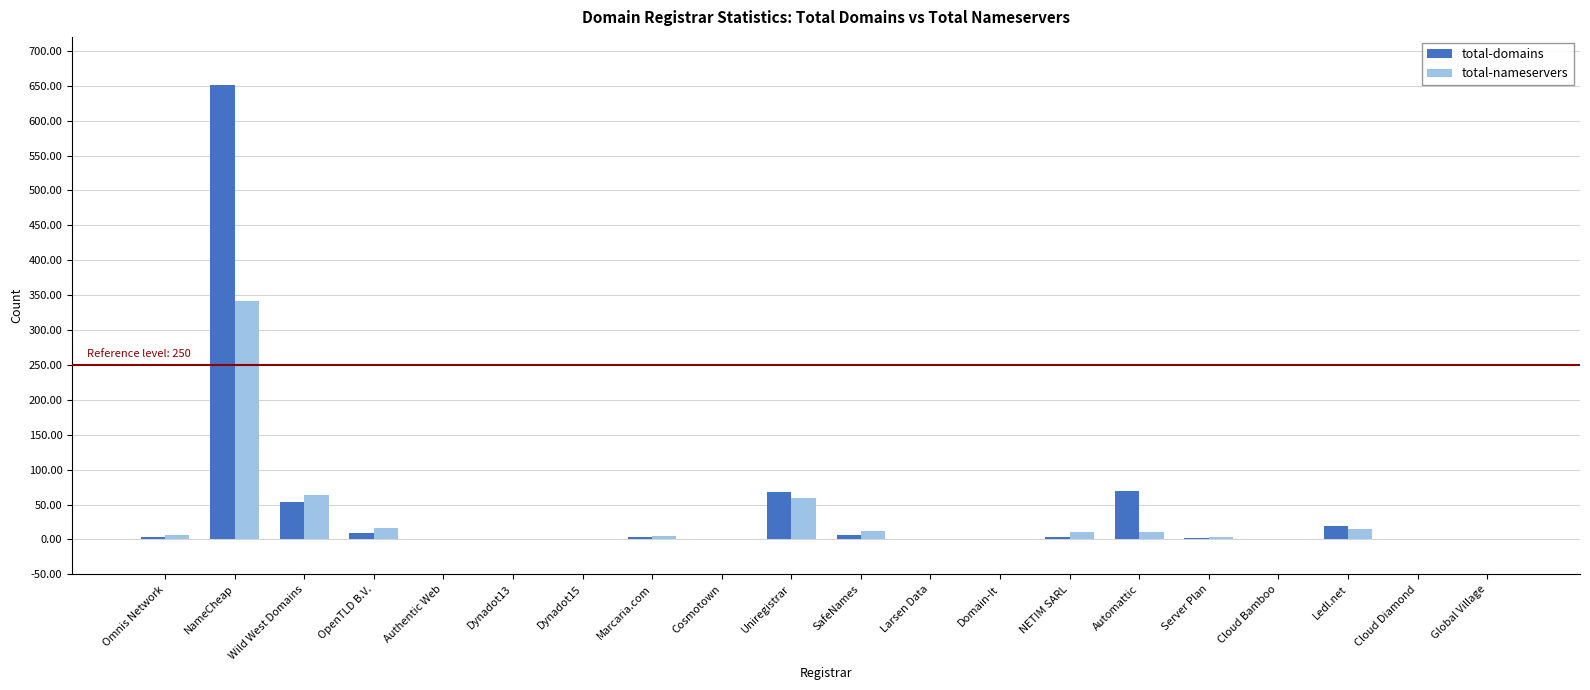

At which category is the sum across all series the highest?

NameCheap